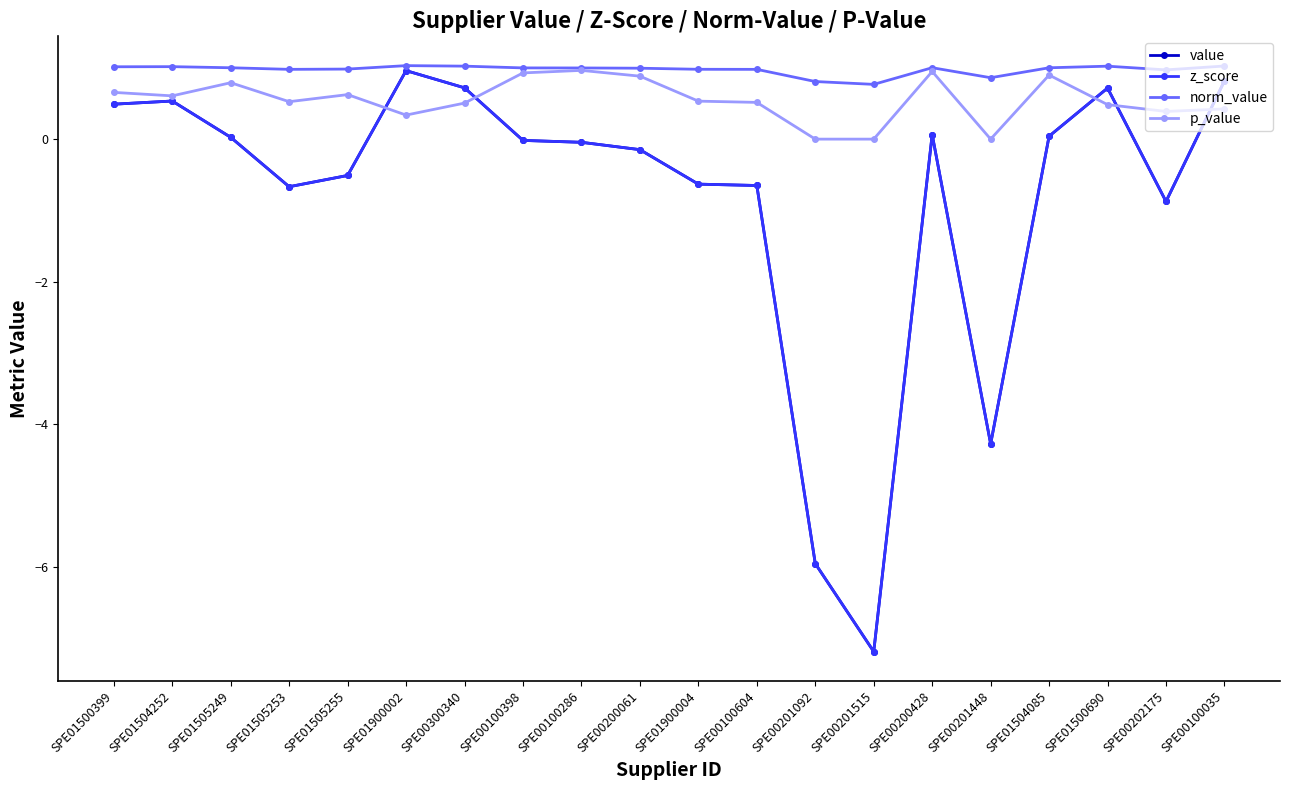

Does the chart have visible grid lines?

No